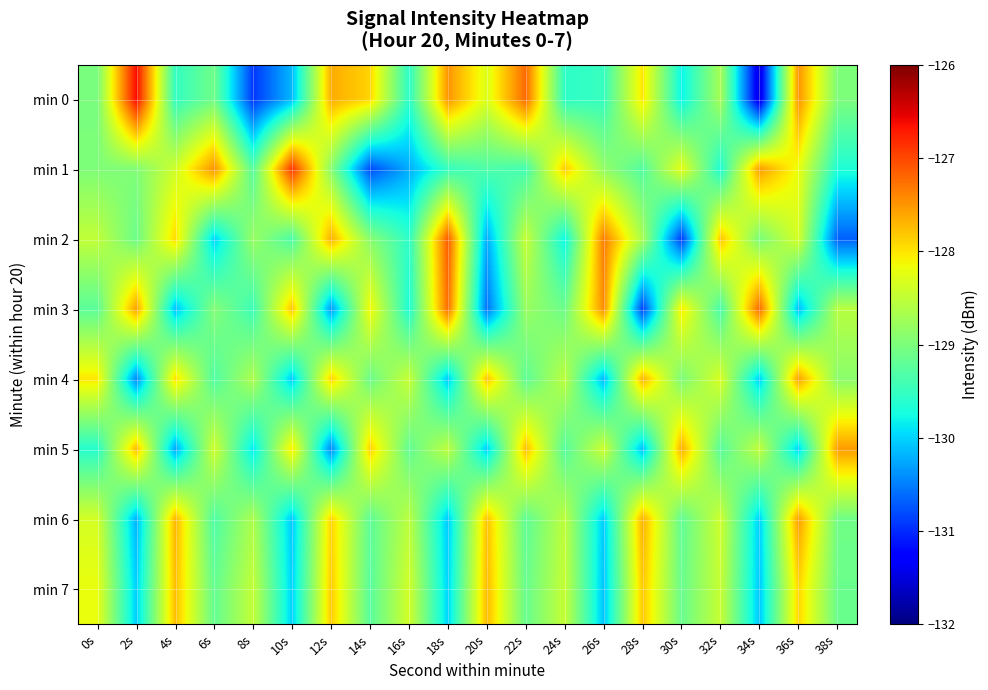

How many distinct data groups are displayed?

8